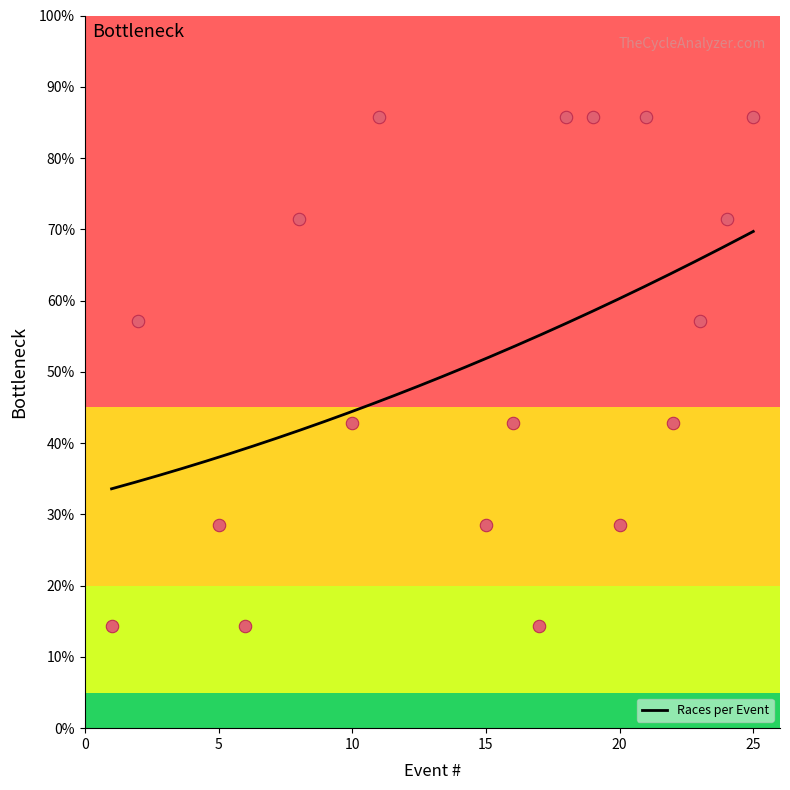

What is the ratio of the value at 19 to the value at 17?

6.0